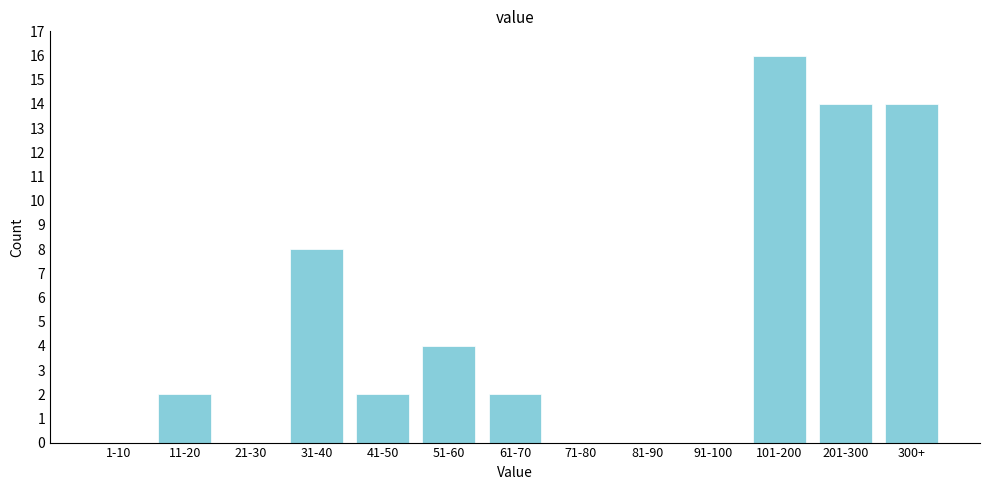

Reading left to right, extract all data points from this chart.

1-10=0	11-20=2	21-30=0	31-40=8	41-50=2	51-60=4	61-70=2	71-80=0	81-90=0	91-100=0	101-200=16	201-300=14	300+=14